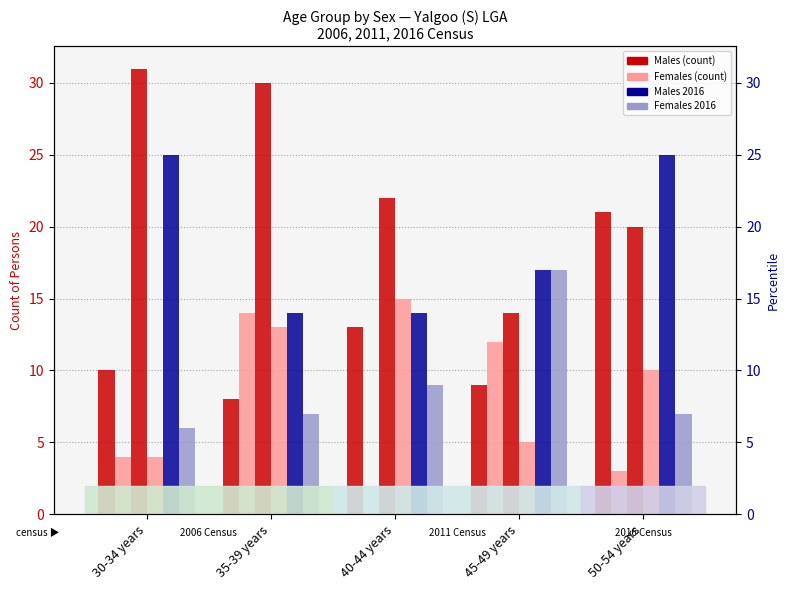

Rank the series at 35-39 years from highest to lowest value.

Males_2011, Females_2006, Males_2016, Females_2011, Males_2006, Females_2016